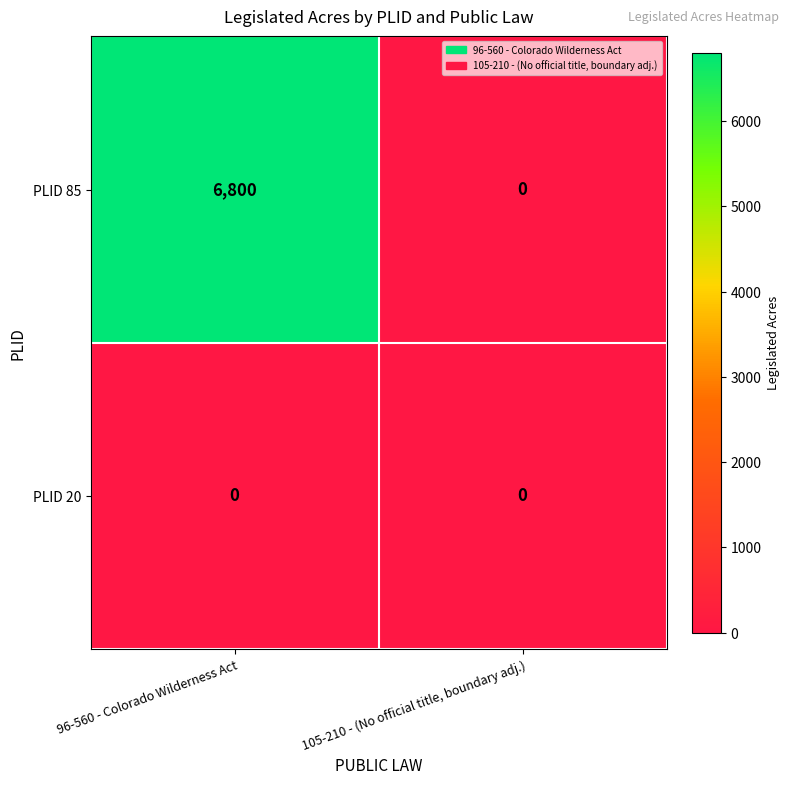

Reading right to left, transcribe all the data shown in this chart.

PLID 85: 0	6800
PLID 20: 0	0